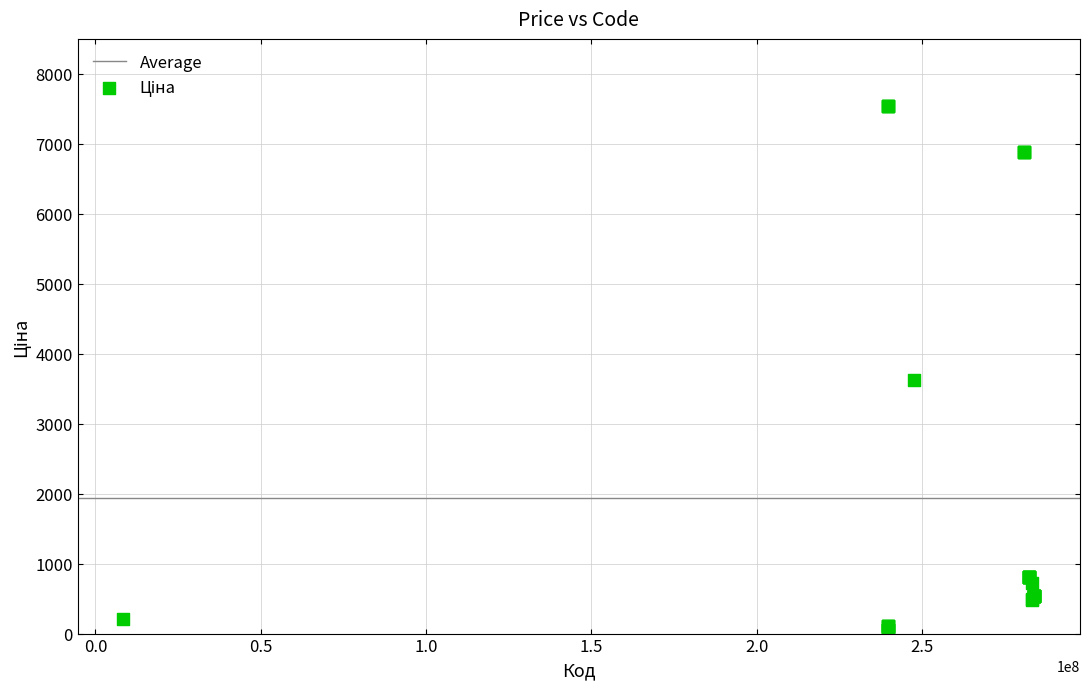

What Y value in the scatter plot is closest to 3801?

3622.2